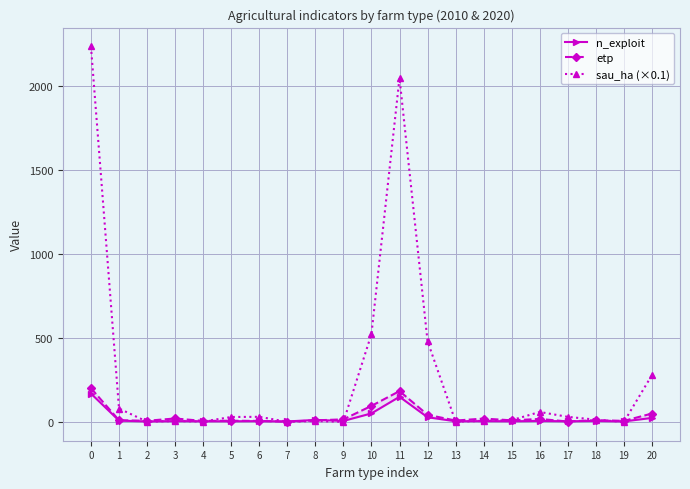

What is the sum of the n_exploit values at 14 and 1?

13.0